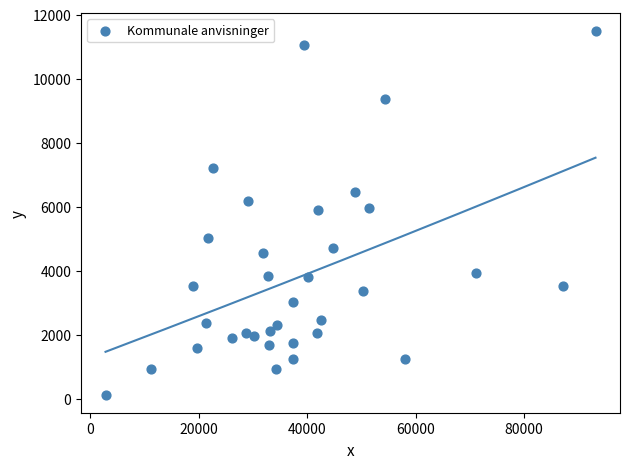

What is the range of Y values (max minus min)?

11350